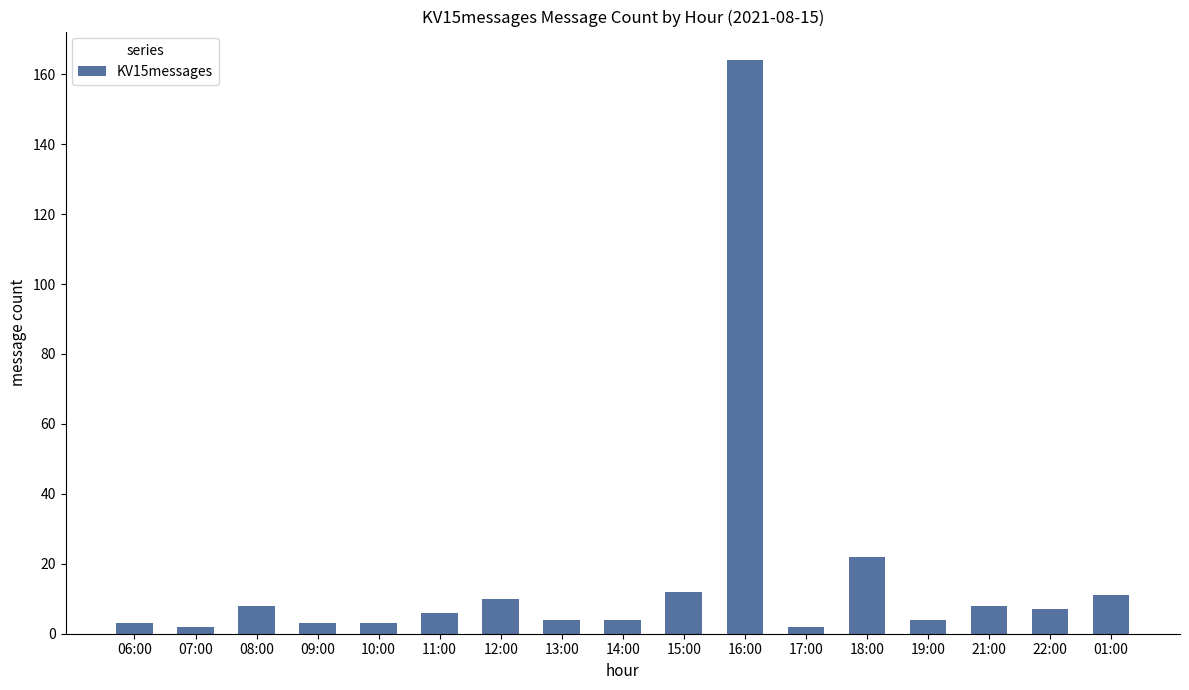

What is the label of the 3rd bar from the left?

08:00